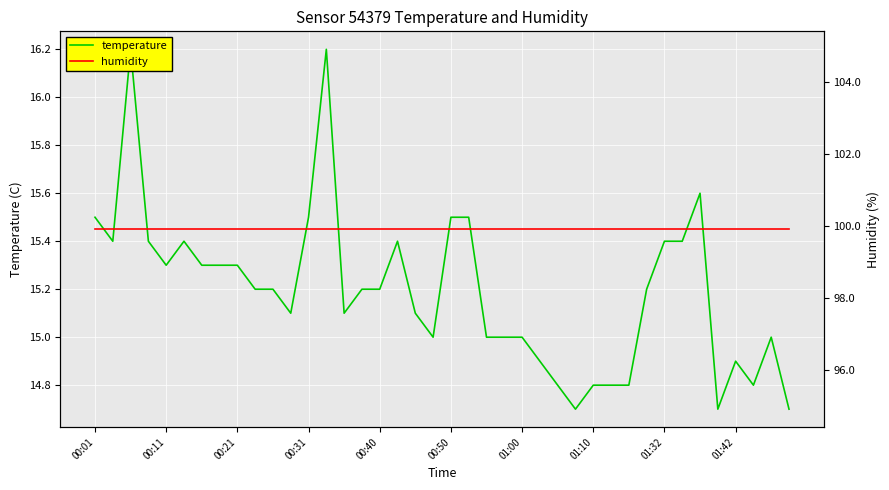

Reading left to right, extract all data points from this chart.

temperature: 15.5	15.4	16.2	15.4	15.3	15.4	15.3	15.3	15.3	15.2	15.2	15.1	15.5	16.2	15.1	15.2	15.2	15.4	15.1	15.0	15.5	15.5	15.0	15.0	15.0	14.9	14.8	14.7	14.8	14.8	14.8	15.2	15.4	15.4	15.6	14.7	14.9	14.8	15.0	14.7
humidity: 99.9	99.9	99.9	99.9	99.9	99.9	99.9	99.9	99.9	99.9	99.9	99.9	99.9	99.9	99.9	99.9	99.9	99.9	99.9	99.9	99.9	99.9	99.9	99.9	99.9	99.9	99.9	99.9	99.9	99.9	99.9	99.9	99.9	99.9	99.9	99.9	99.9	99.9	99.9	99.9